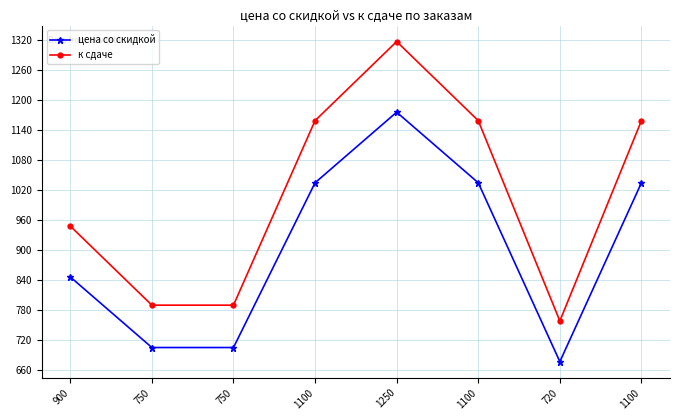

True or false: к сдаче has more than 2 points higher than both neighbors.

False